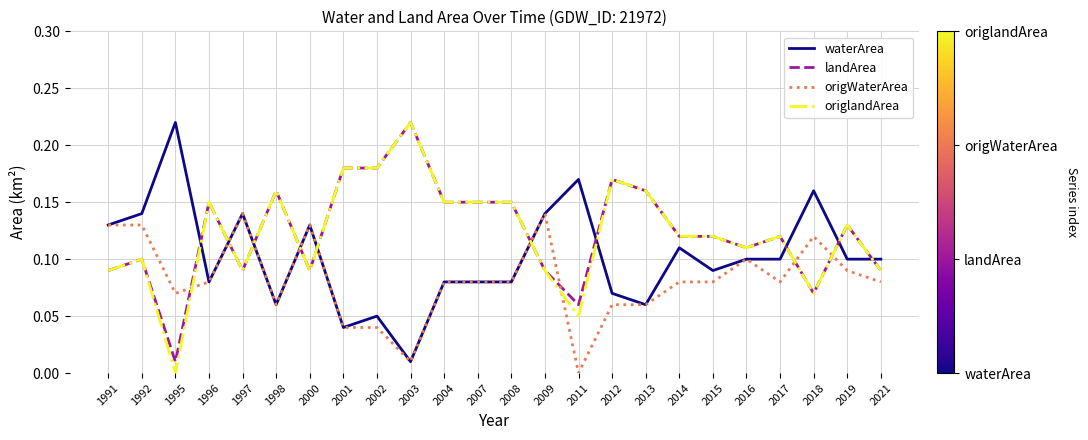

Where do origlandArea and origWaterArea first cross each other?

1995 and 1996